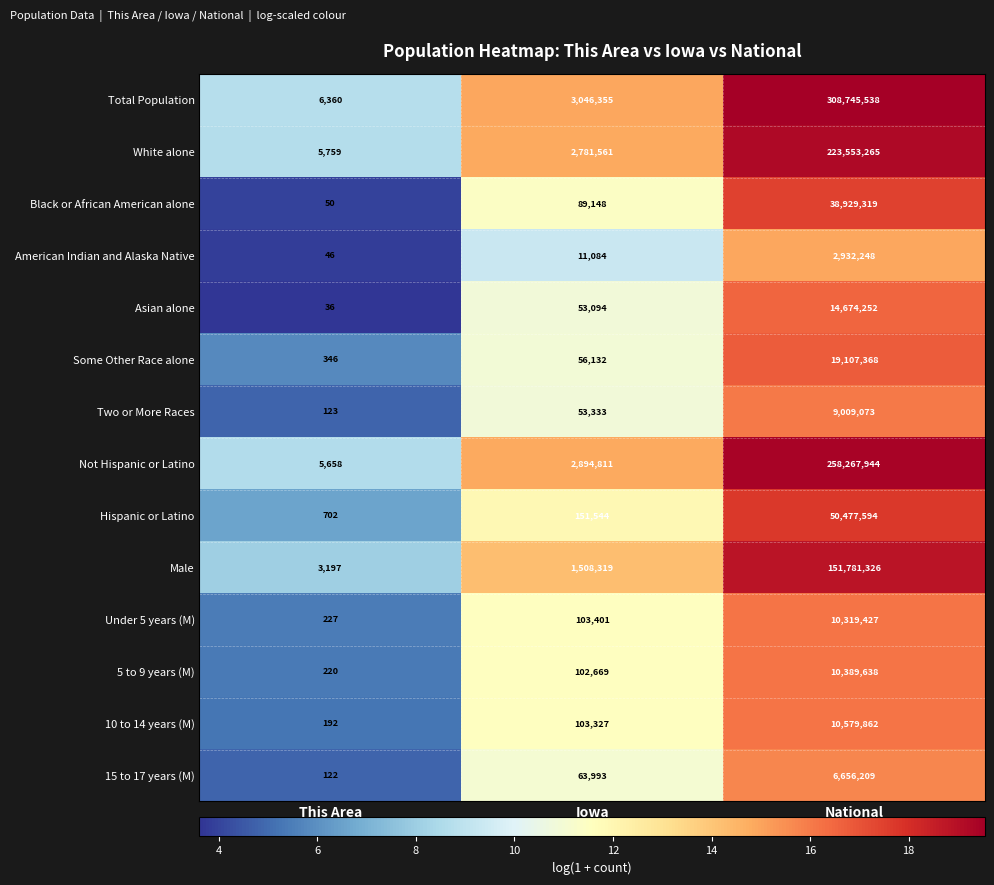

What is the approximate value of White alone at This Area, to the nearest 100?

5800